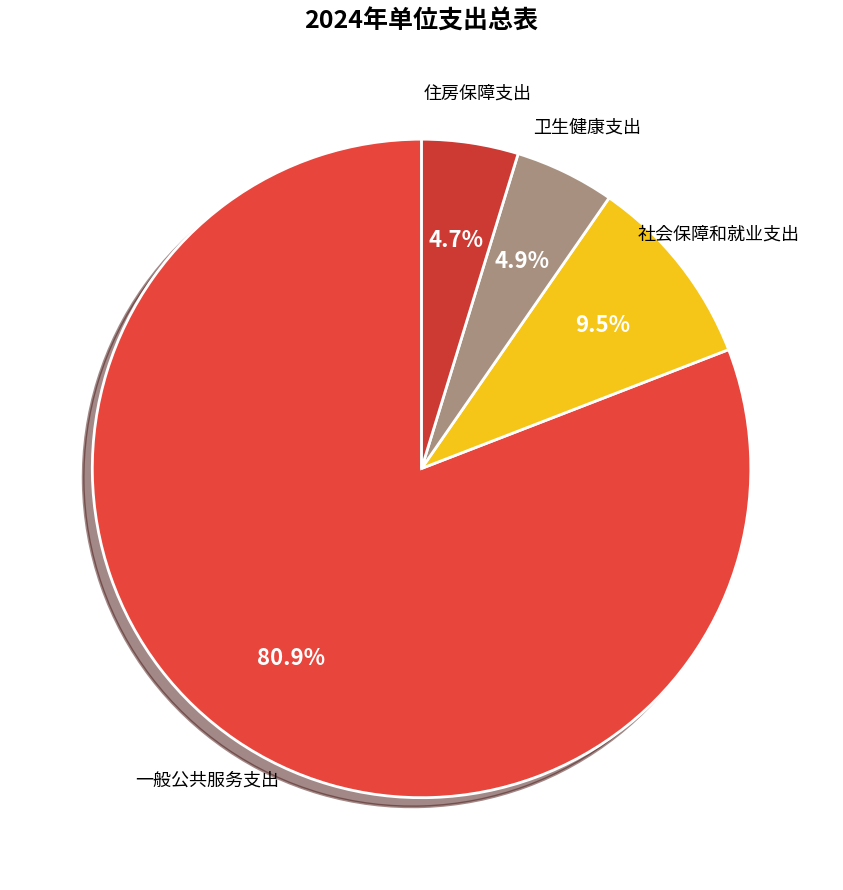

What percentage is NOT represented by 卫生健康支出?

95.1%